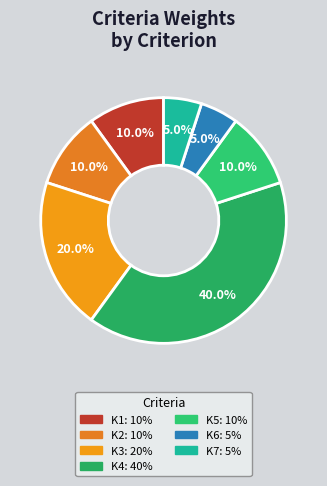

Count the number of slices in the pie.

7